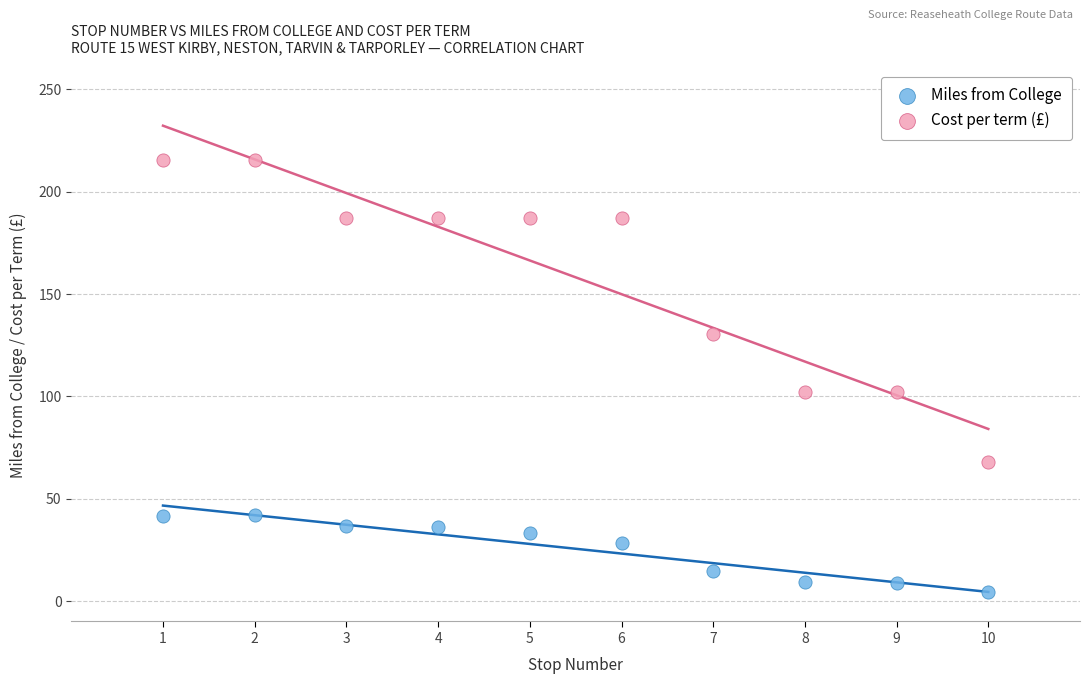

Which series contains the lowest Y value?

Miles from College